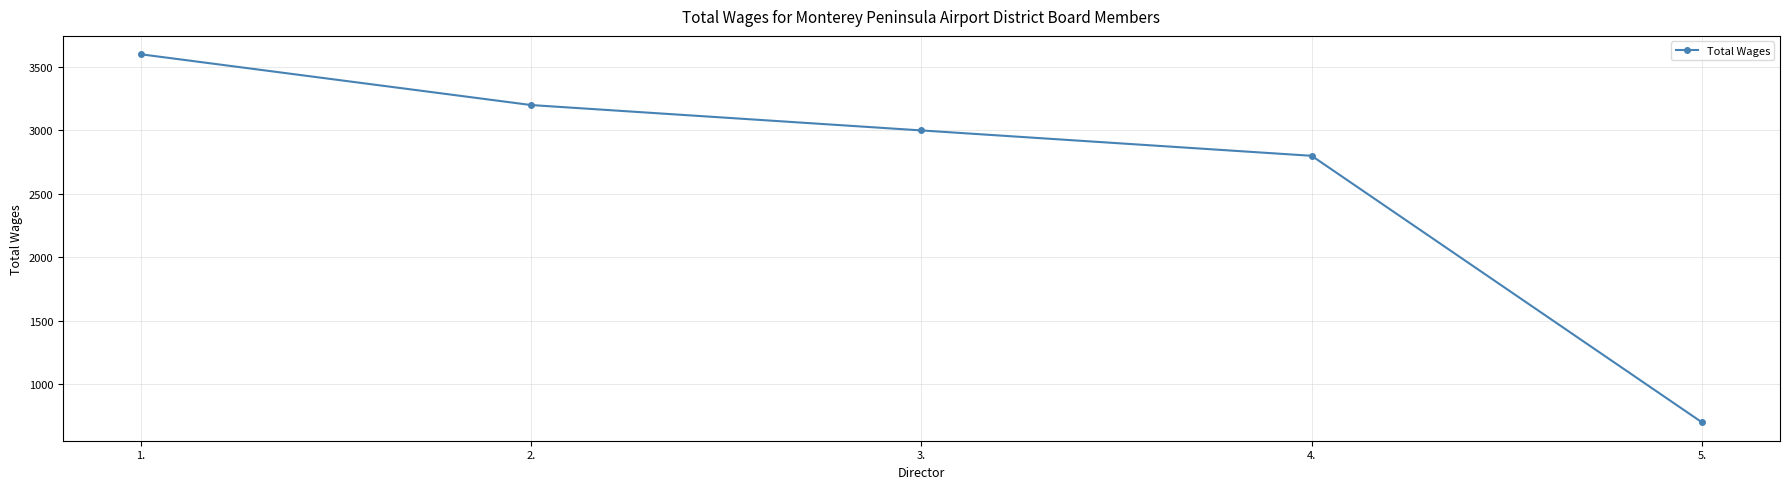

Does the chart have visible grid lines?

Yes